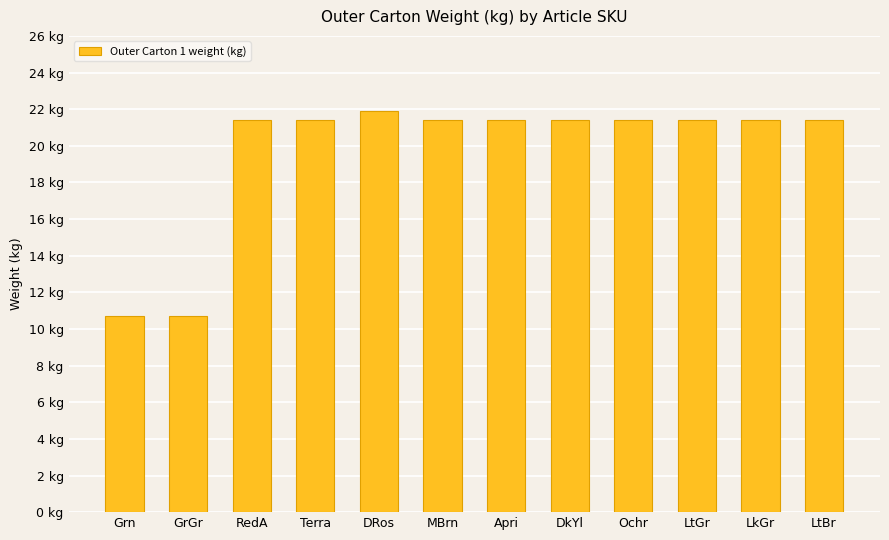

Which label corresponds to the smallest value in the chart?

Grn